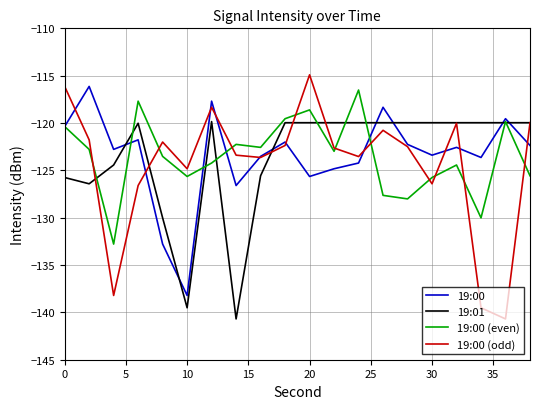

What are all the series names shown in the legend?

19:00, 19:01, 19:00 (even), 19:00 (odd)